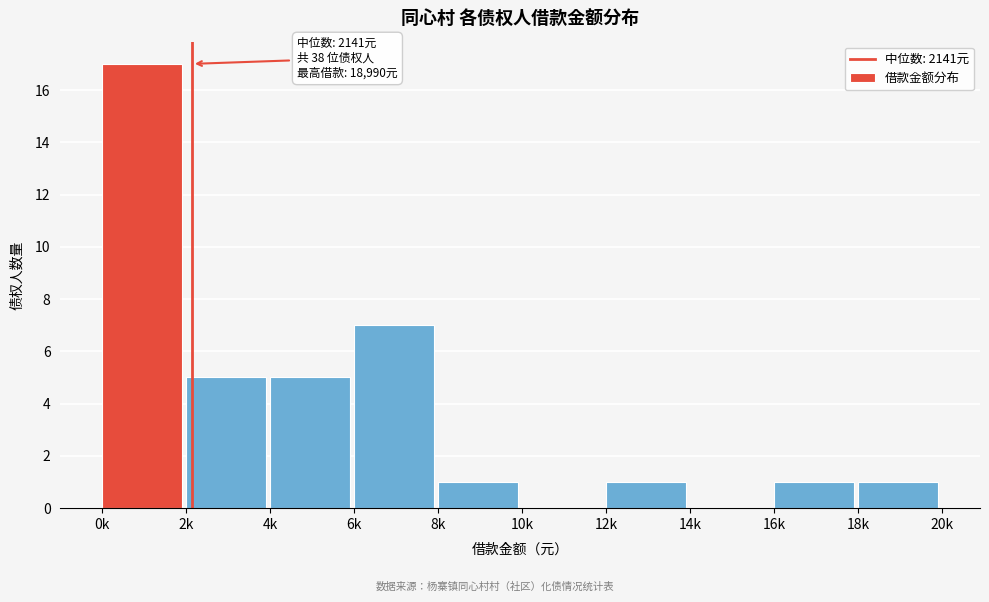

Reading right to left, transcribe all the data shown in this chart.

18k=1	16k=1	14k=0	12k=1	10k=0	8k=1	6k=7	4k=5	2k=5	0k=17